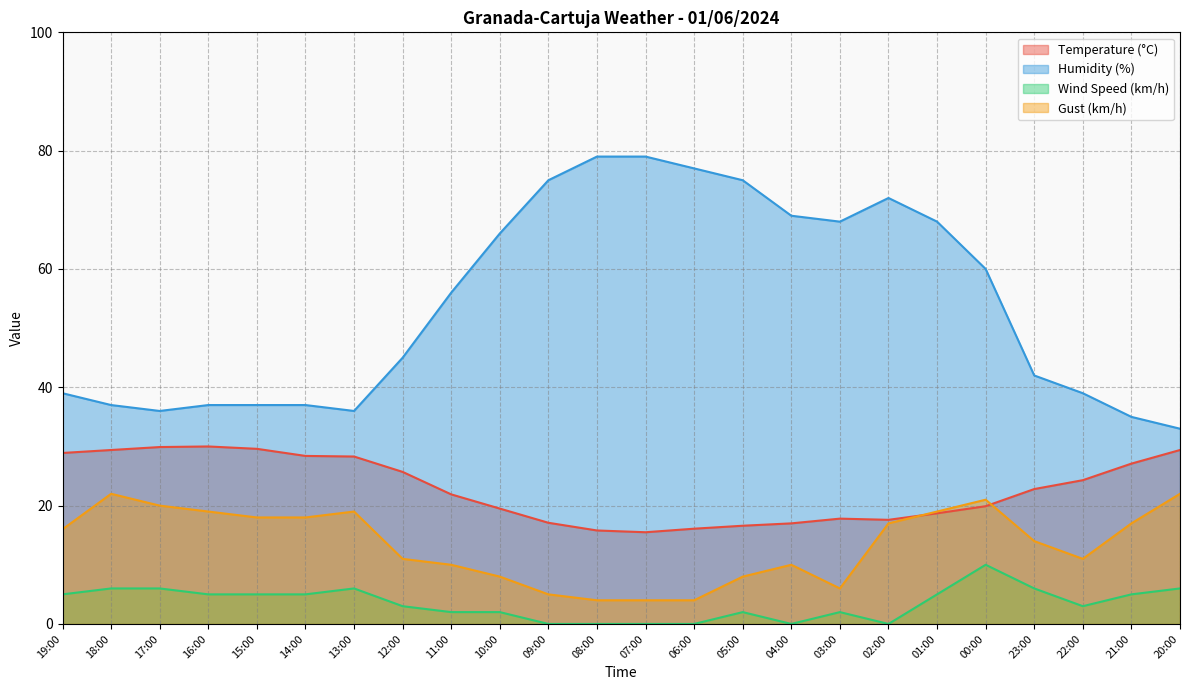

Rank the categories by Gust (km/h) value from lowest to highest.

08:00, 07:00, 06:00, 09:00, 03:00, 10:00, 05:00, 11:00, 04:00, 12:00, 22:00, 23:00, 19:00, 02:00, 21:00, 15:00, 14:00, 16:00, 13:00, 01:00, 17:00, 00:00, 18:00, 20:00